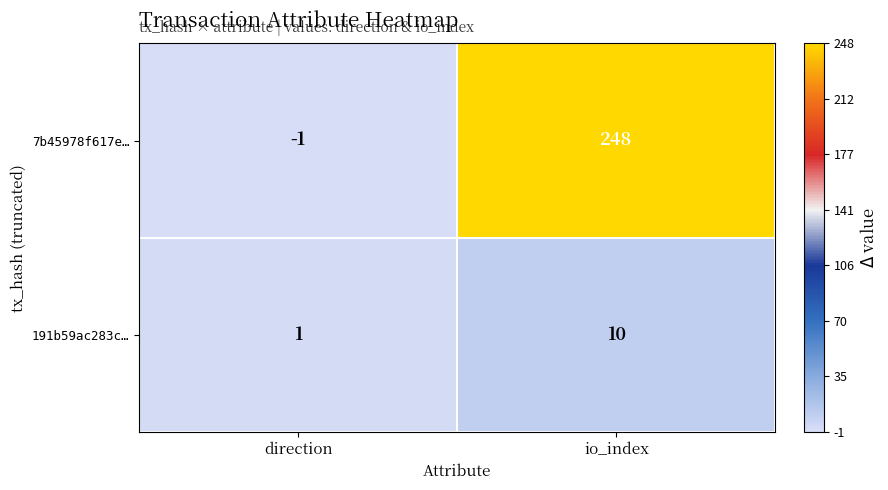

Which series has the largest total across all categories?

7b45978f617e…